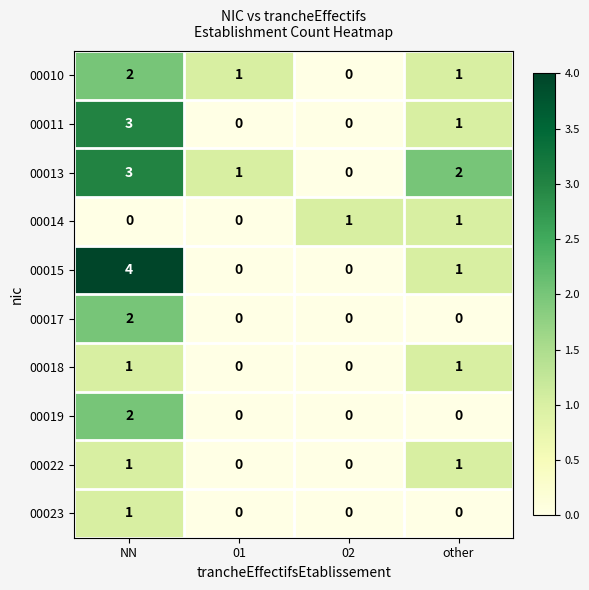

Which category has the highest value across all series?

NN